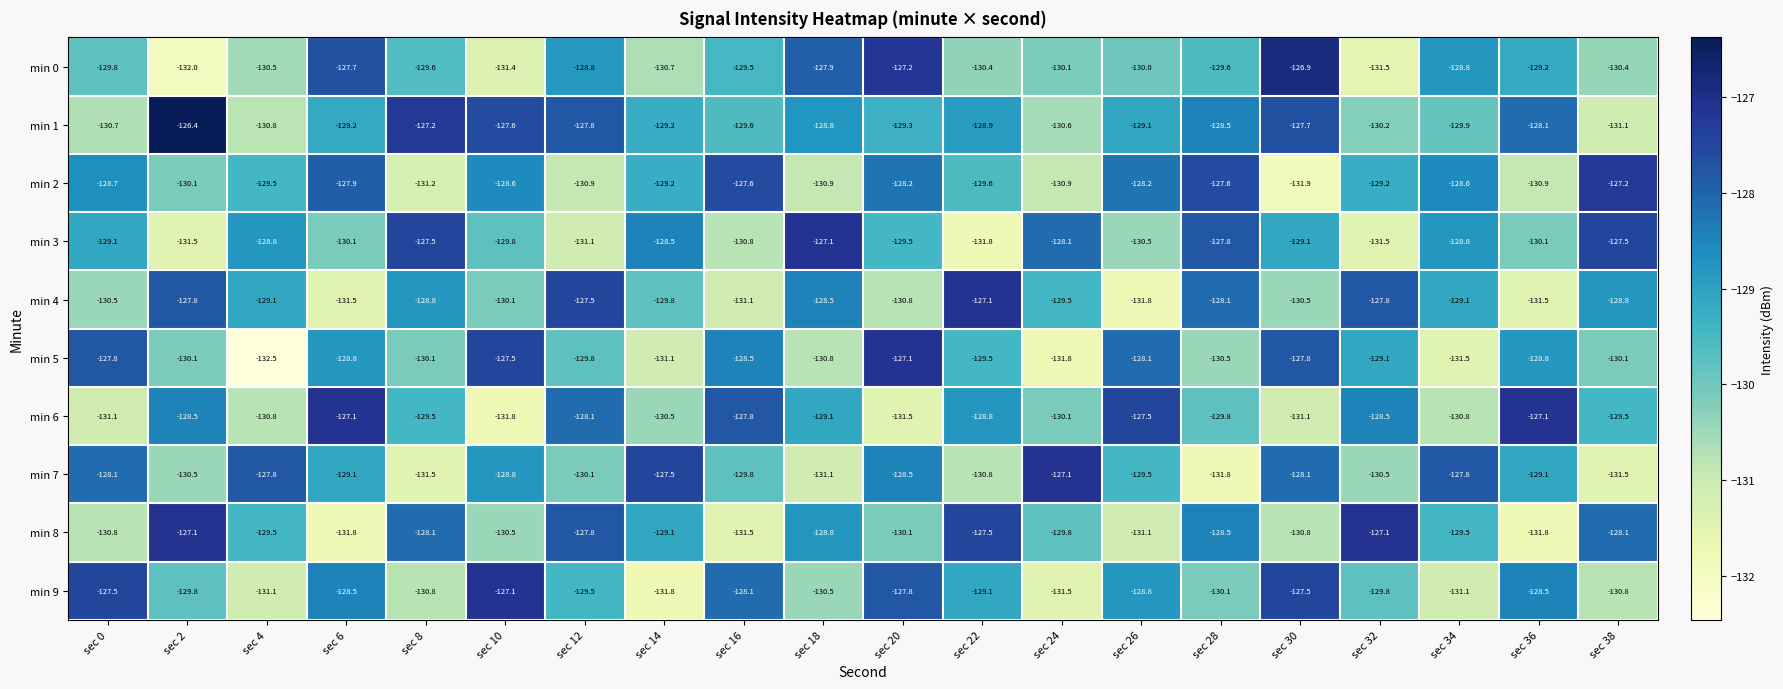

What is the difference between the min 1 values at sec 30 and sec 32?

2.5